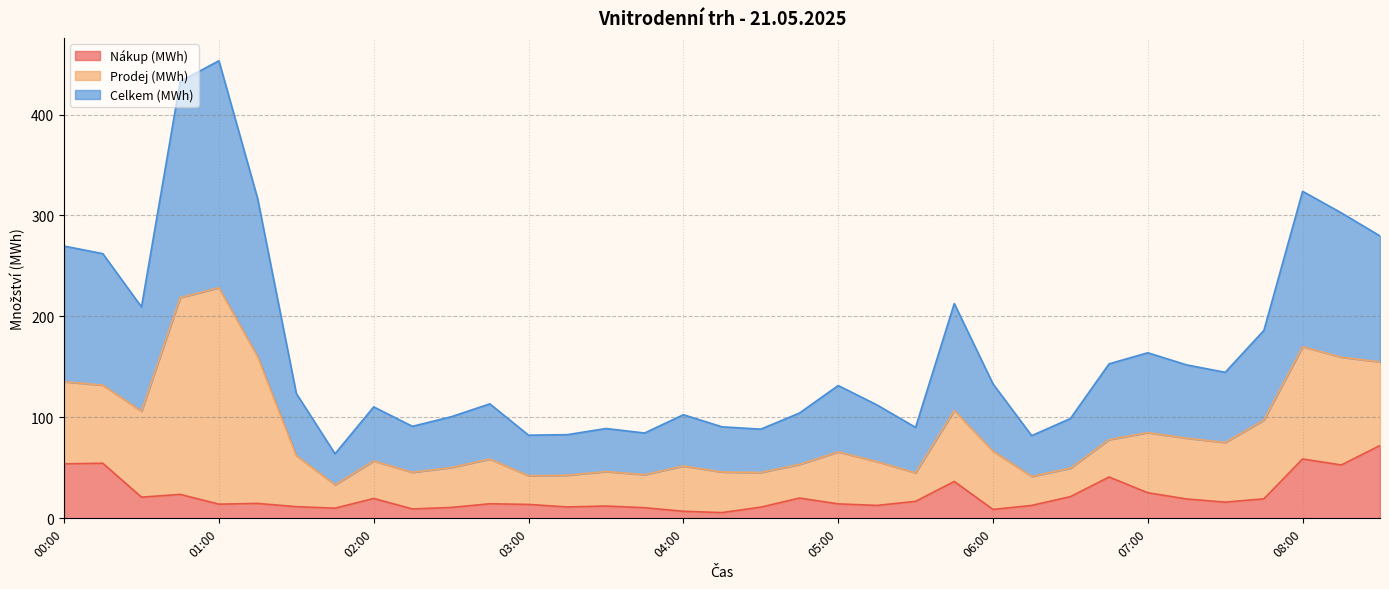

Which category has the lowest value across all series?

04:15